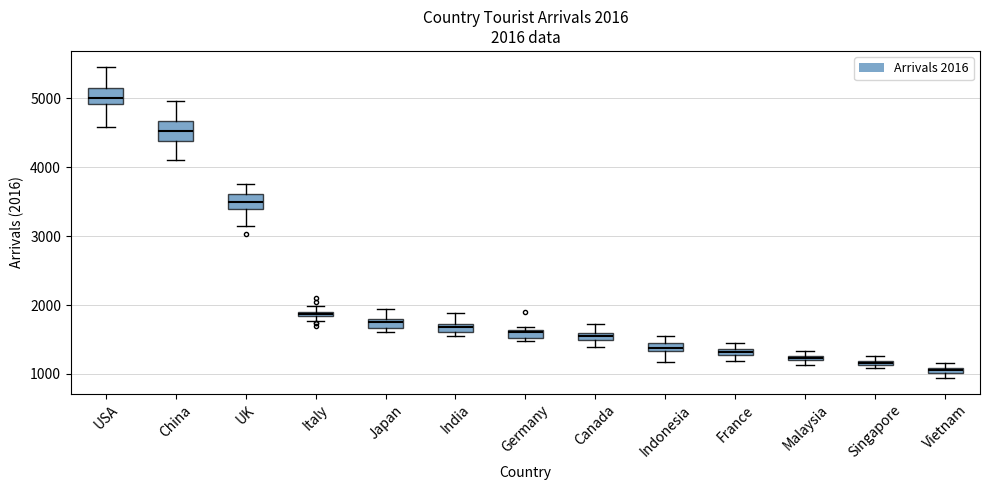

Which box's median line is the highest?

USA